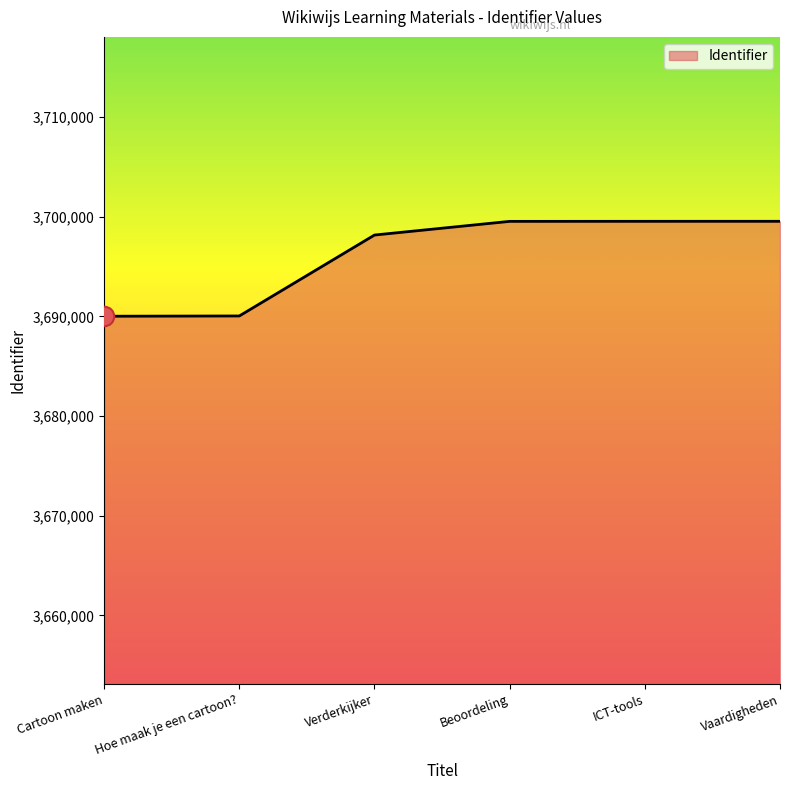

True or false: there are more than 2 points higher than both neighbors.

False